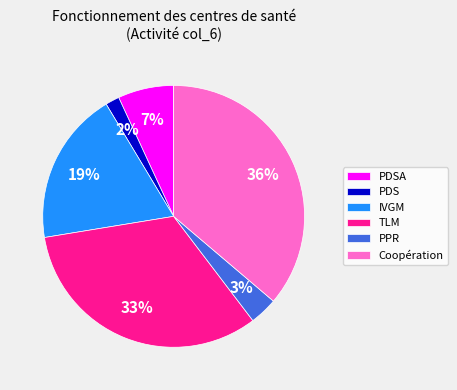

To the nearest percent, what is the difference between the largest and smallest slice percentages?

34%